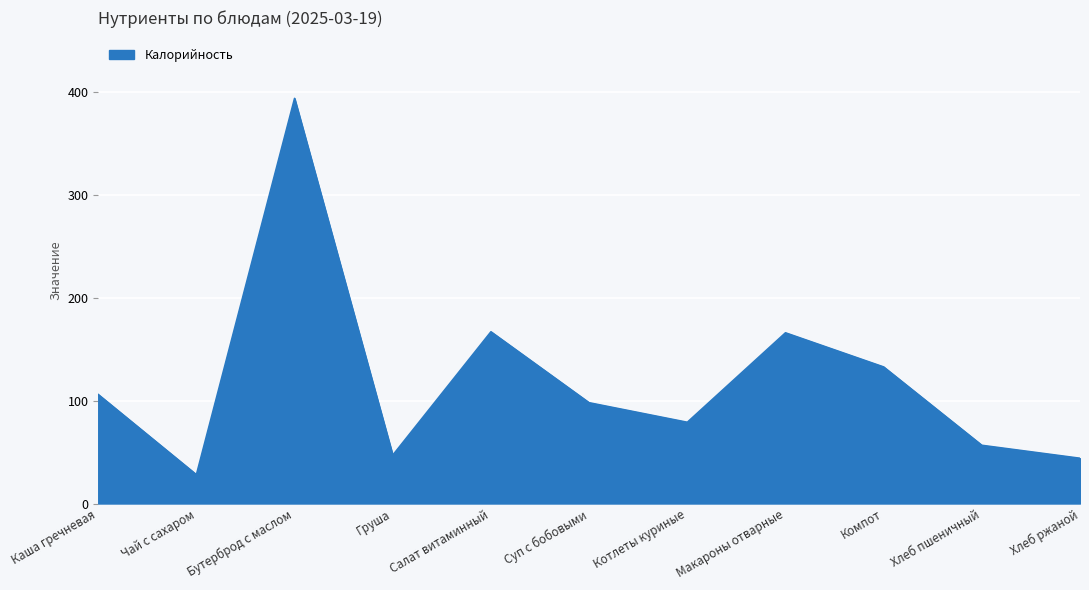

True or false: the data shows 81.0 at Груша.

False